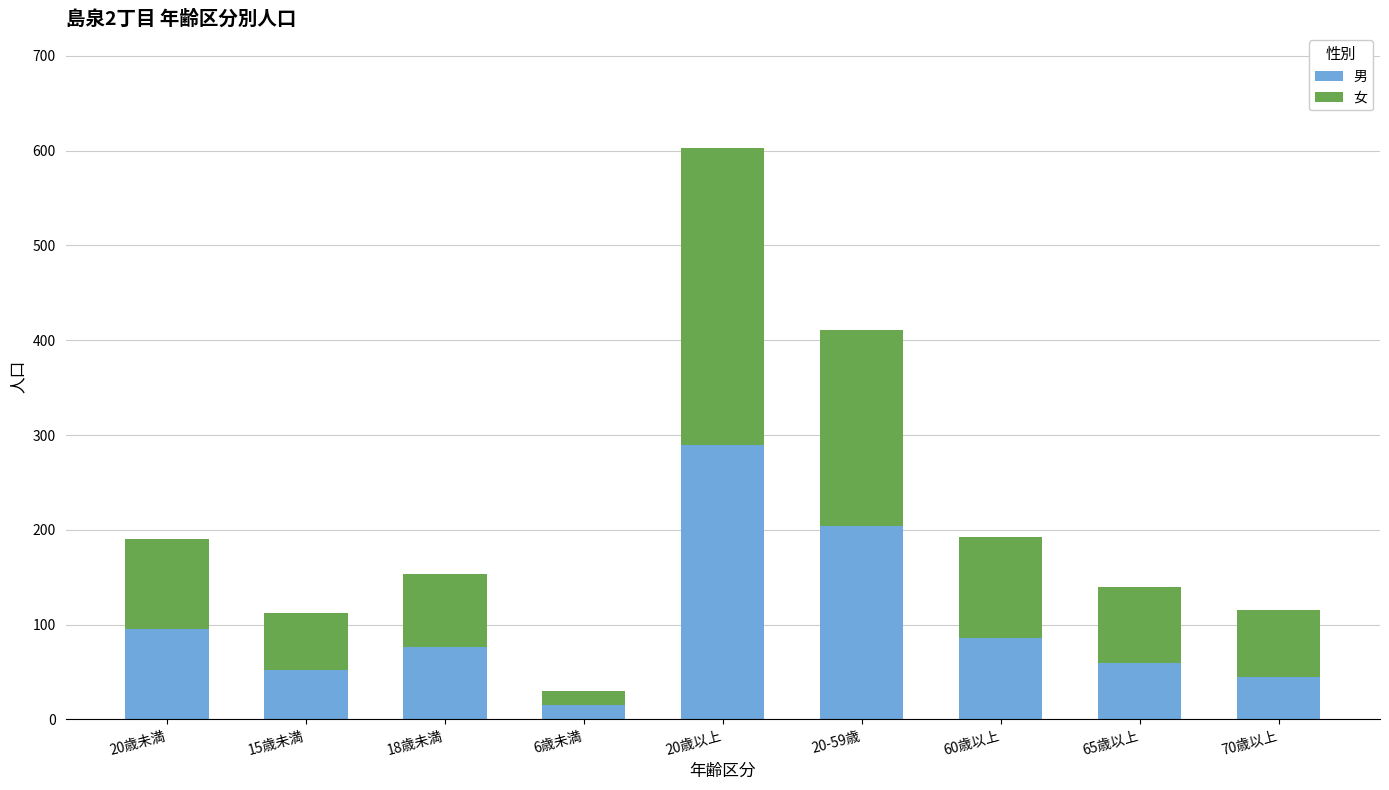

Is it true that 男 equals 20 at 15歳未満?

False